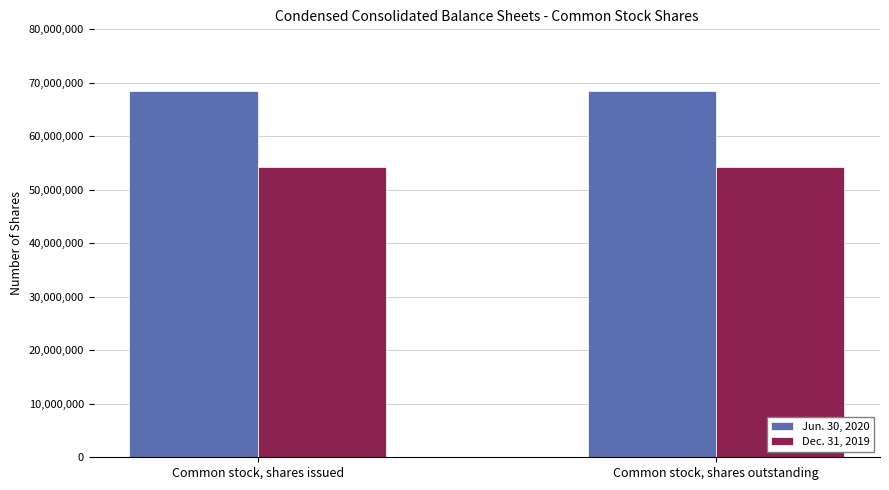

What is the total value across all series at Common stock, shares issued?

122611786